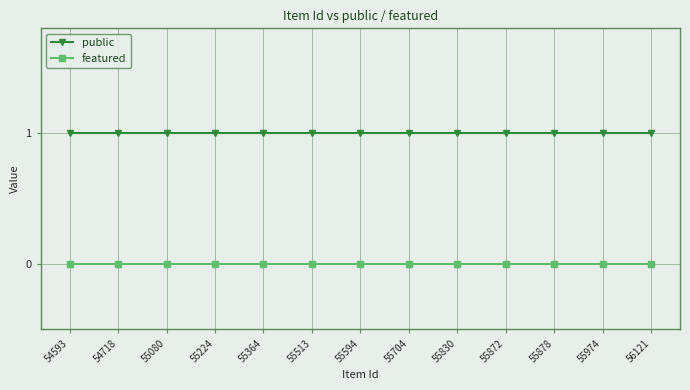

At 55080, list the series in order from largest to smallest.

public, featured